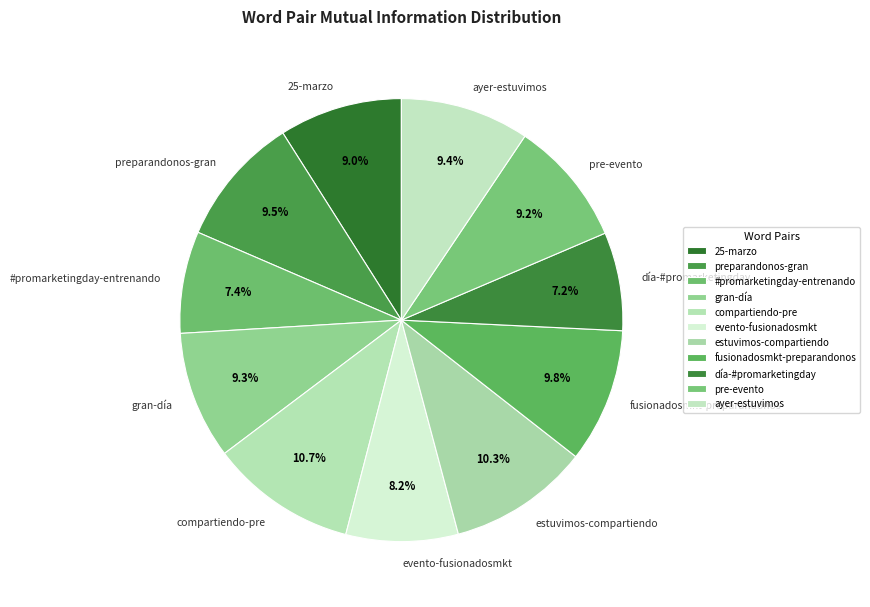

Is estuvimos-compartiendo the majority of the pie?

No